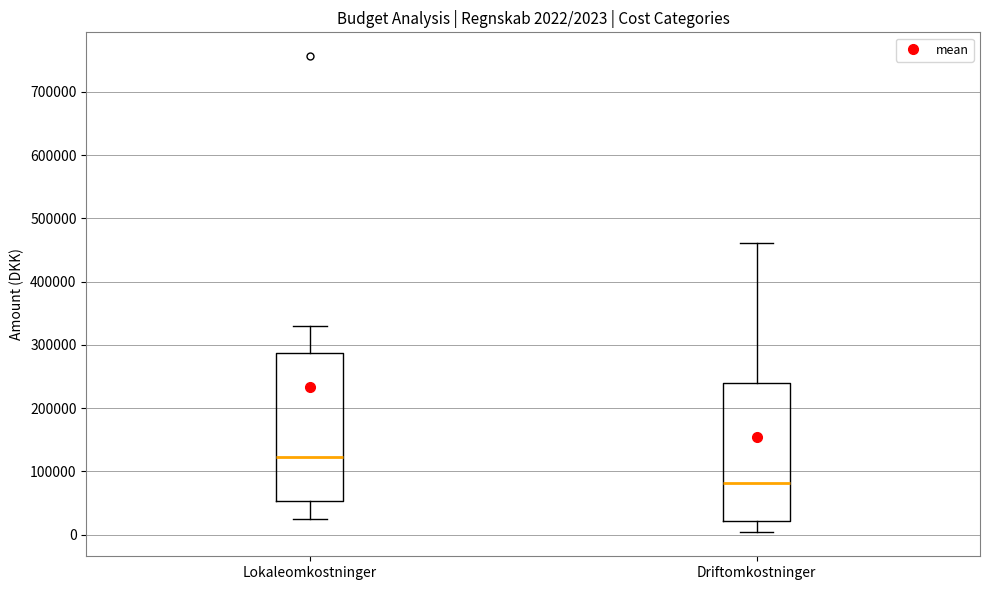

Which box is the tallest, from its lower edge to its upper edge?

Lokaleomkostninger